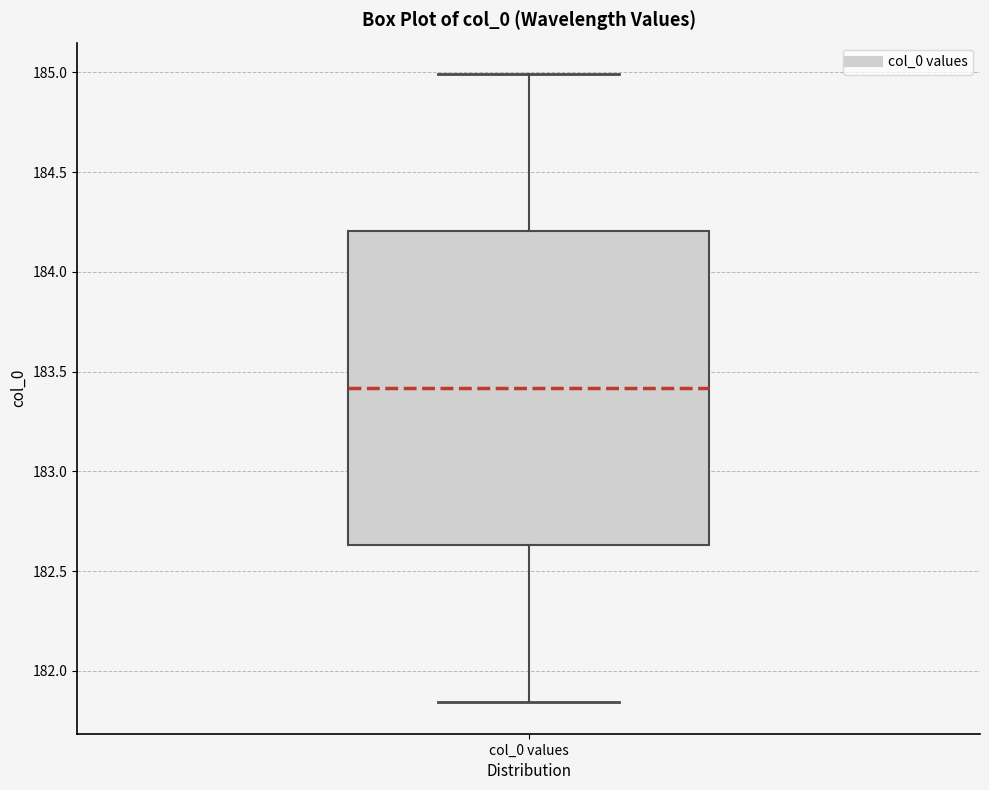

Read this box plot against the y-axis: the position of the median line, the range covered by the box, and the ends of both whiskers. The values are not printed on the chart, so give them approximately, as read against the axis.

median 183.40, box 182.65 to 184.20, whiskers 181.85 to 185.00